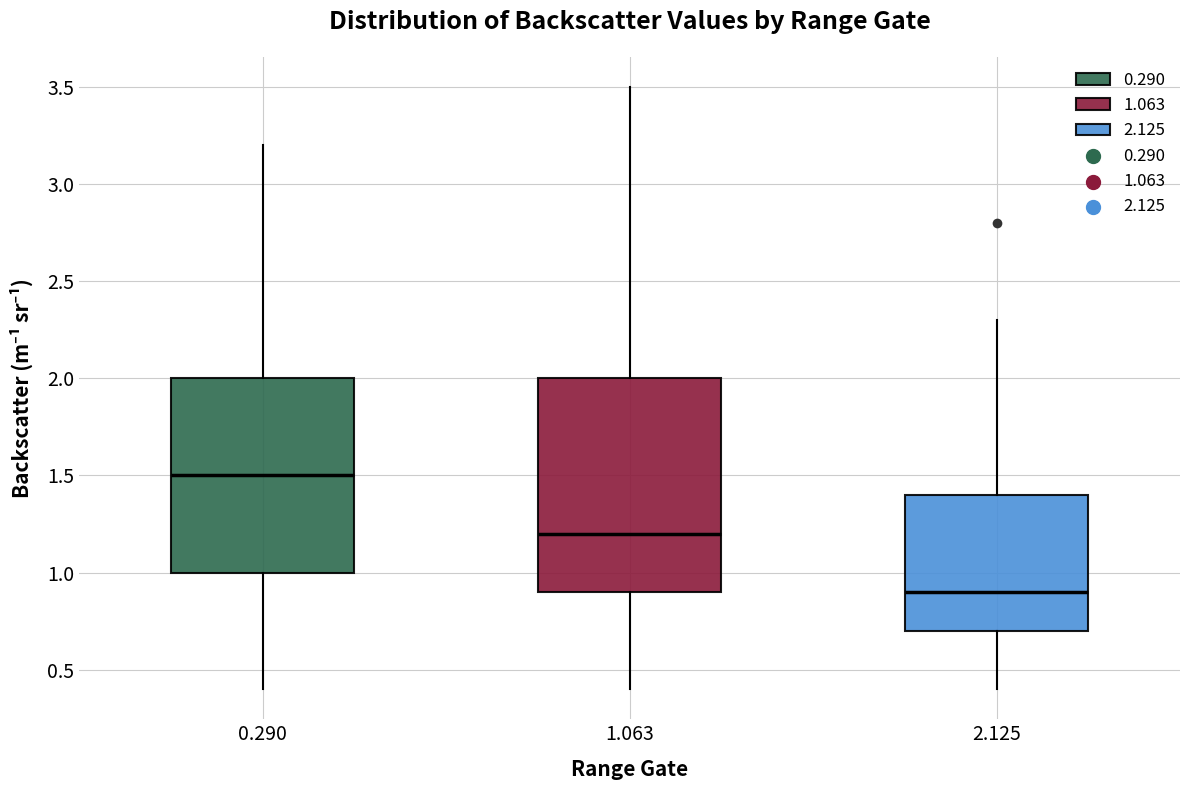

Reading left to right, read every box against the y-axis: the position of its median line, the range the box covers, and the ends of its whiskers. The values are not printed on the chart, so give them approximately, as read against the axis.

0.290: median 1.5, box 1.0 to 2.0, whiskers 0.4 to 3.2
1.063: median 1.2, box 0.9 to 2.0, whiskers 0.4 to 3.5
2.125: median 0.9, box 0.7 to 1.4, whiskers 0.4 to 2.3